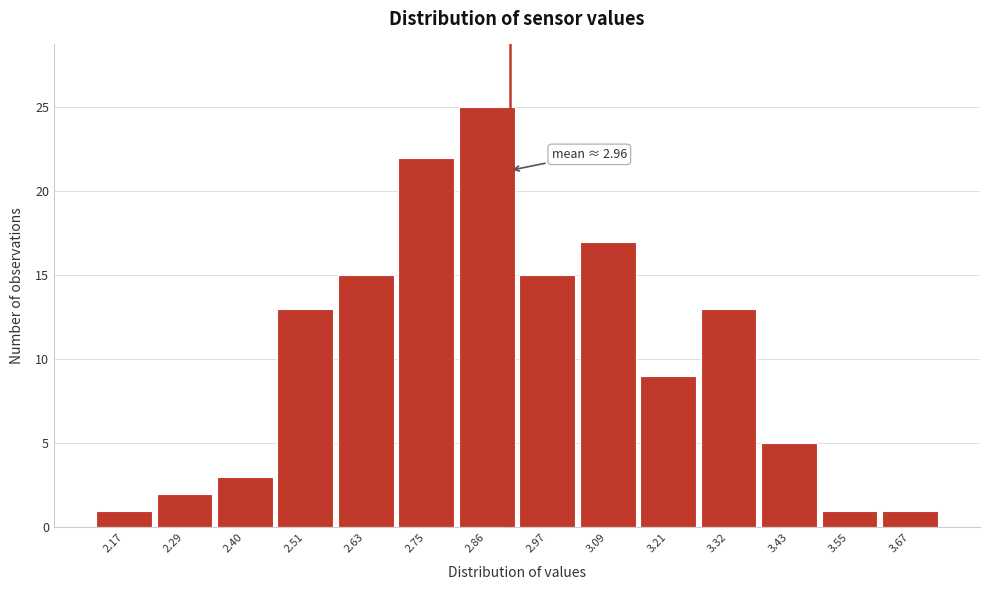

Reading right to left, list all the values displayed in this chart.

1	1	5	13	9	17	15	25	22	15	13	3	2	1